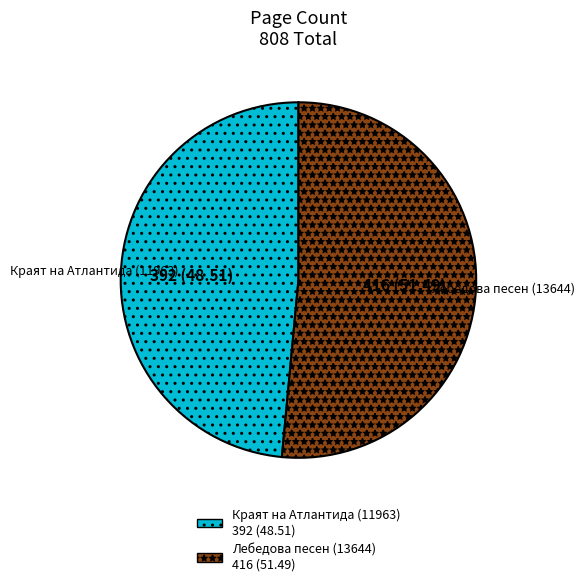

True or false: Лебедова песен (13644) accounts for 51% of the total.

True